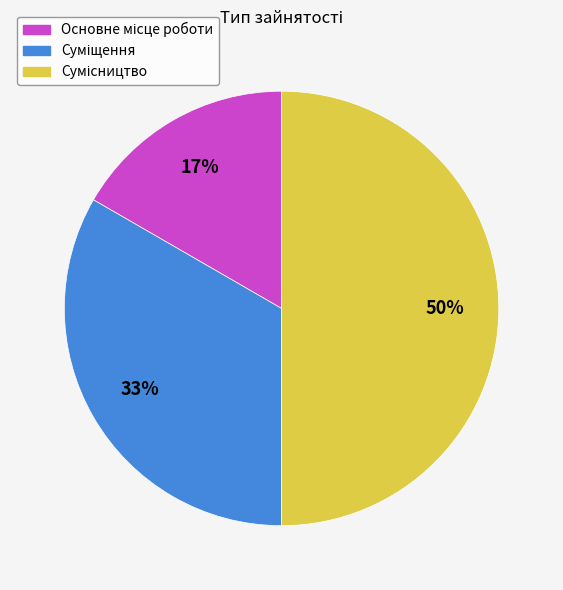

To the nearest percent, what is the difference between the largest and smallest slice percentages?

33%